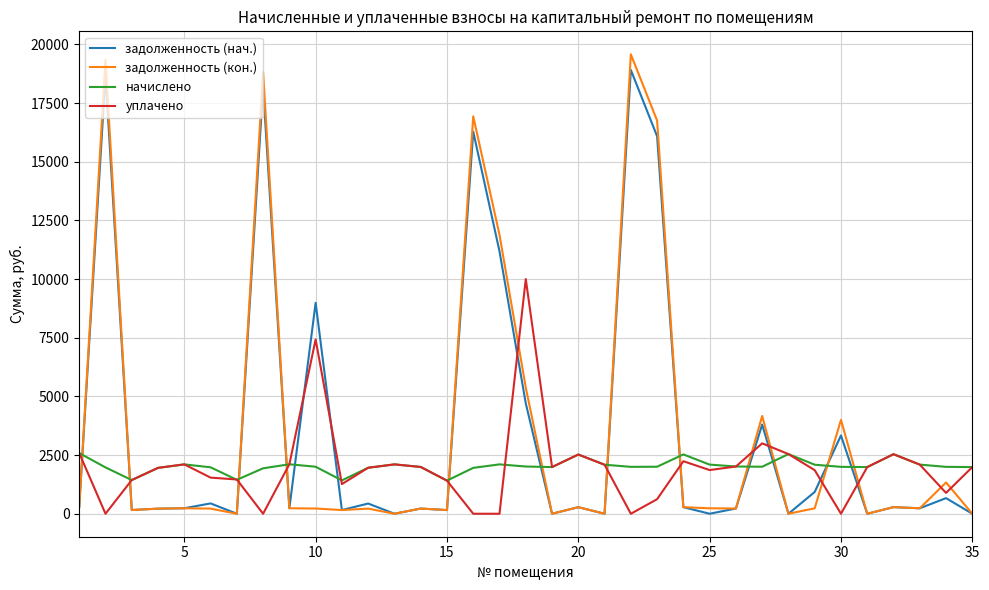

How many lines are shown in the chart?

4